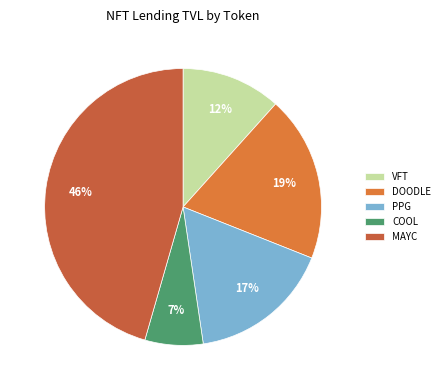

True or false: PPG accounts for 17% of the total.

True